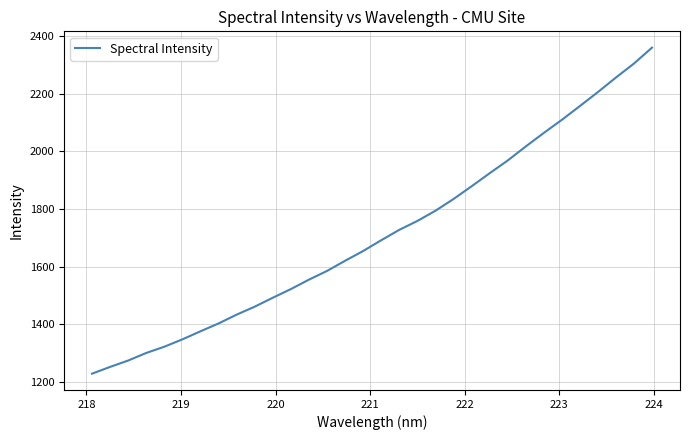

What is the maximum value shown in the chart?

2359.1